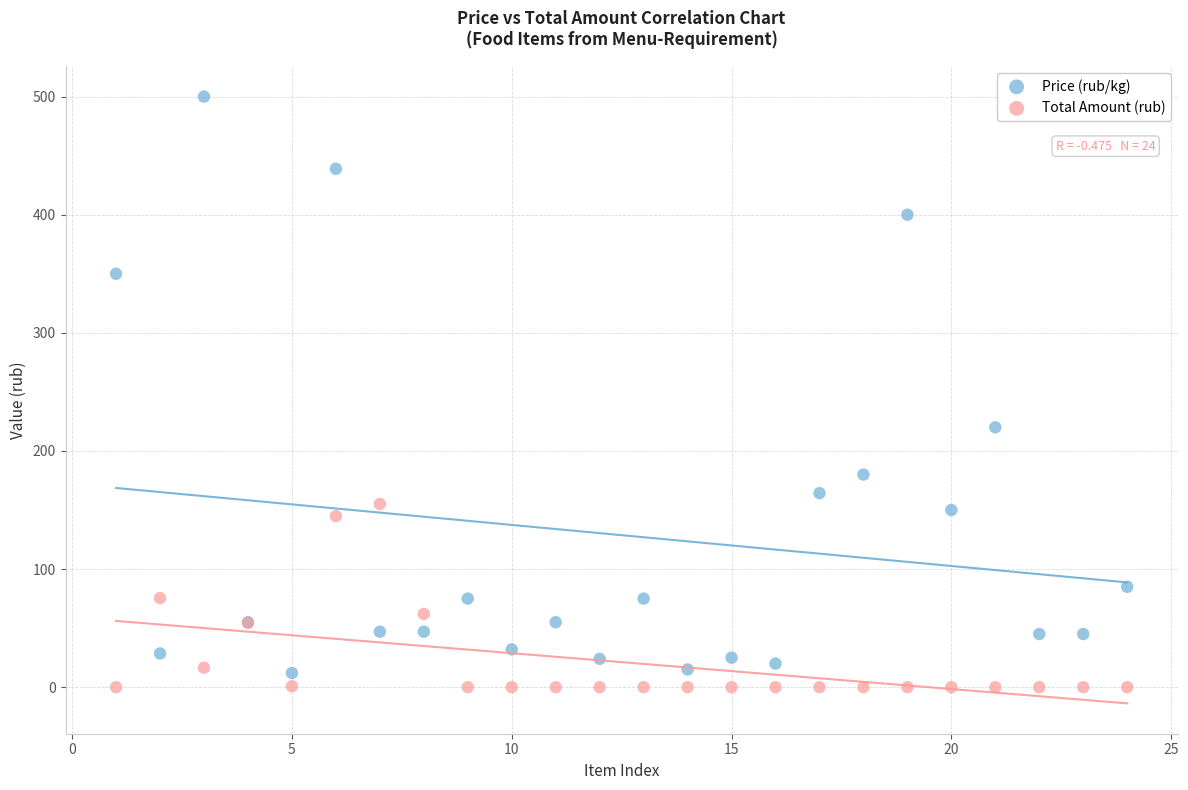

Which series has the largest Y range (max minus min)?

Price (rub/kg)